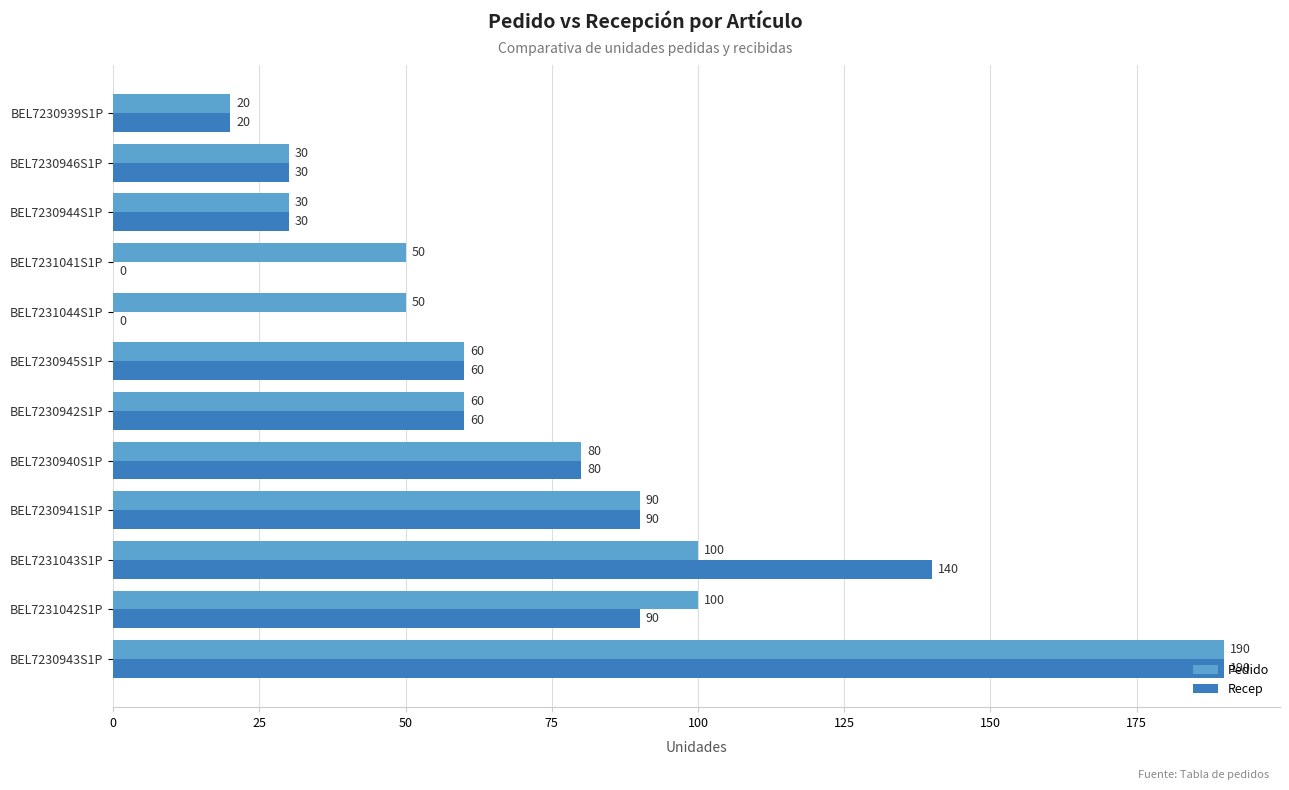

Which series has the largest total across all categories?

Pedido